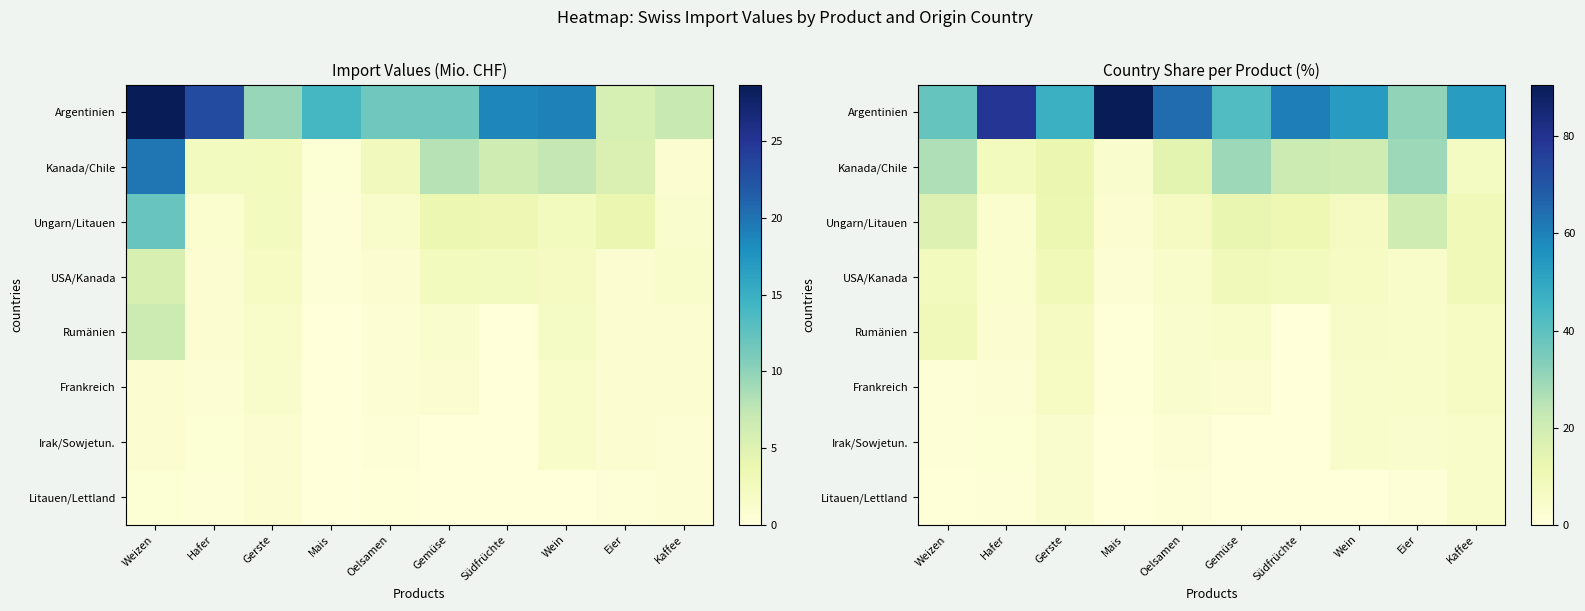

Read the Argentinien value at Kaffee.

52.9